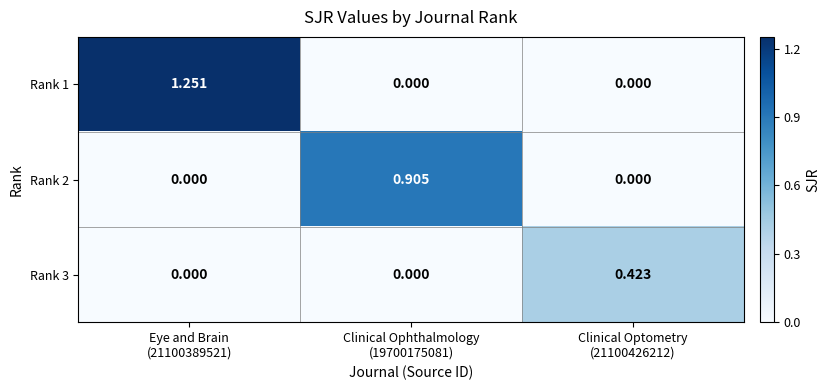

At which category is the sum across all series the highest?

Eye and Brain
(21100389521)